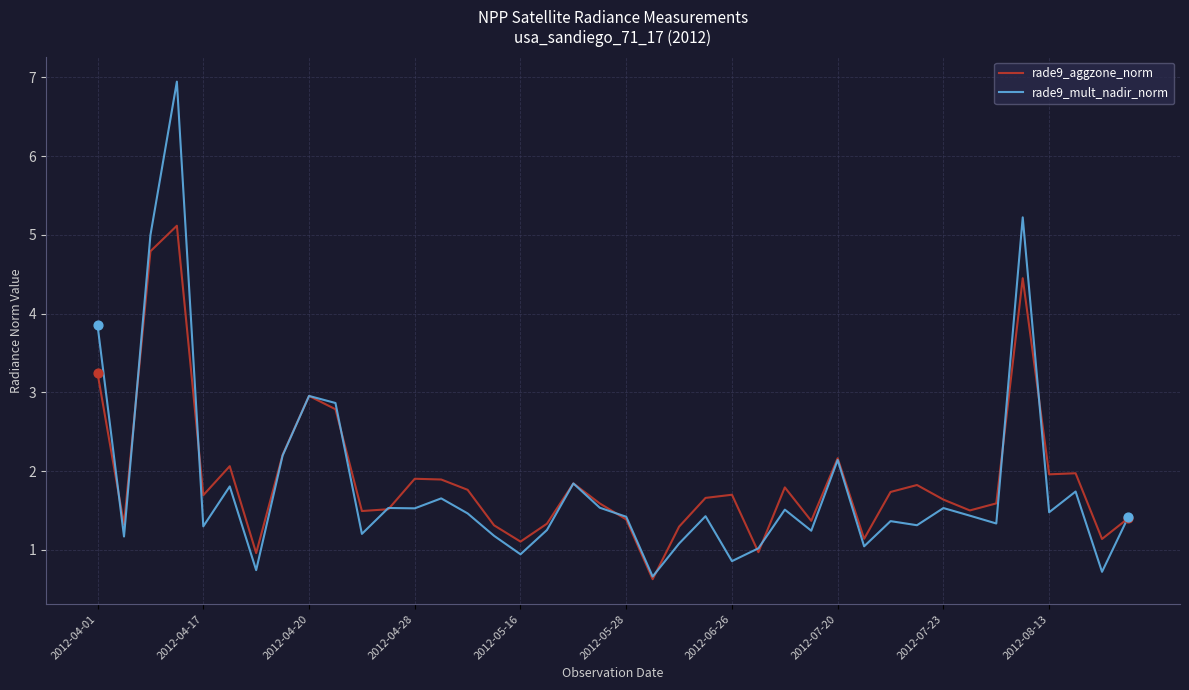

Which series has the largest range (max minus min)?

rade9_mult_nadir_norm